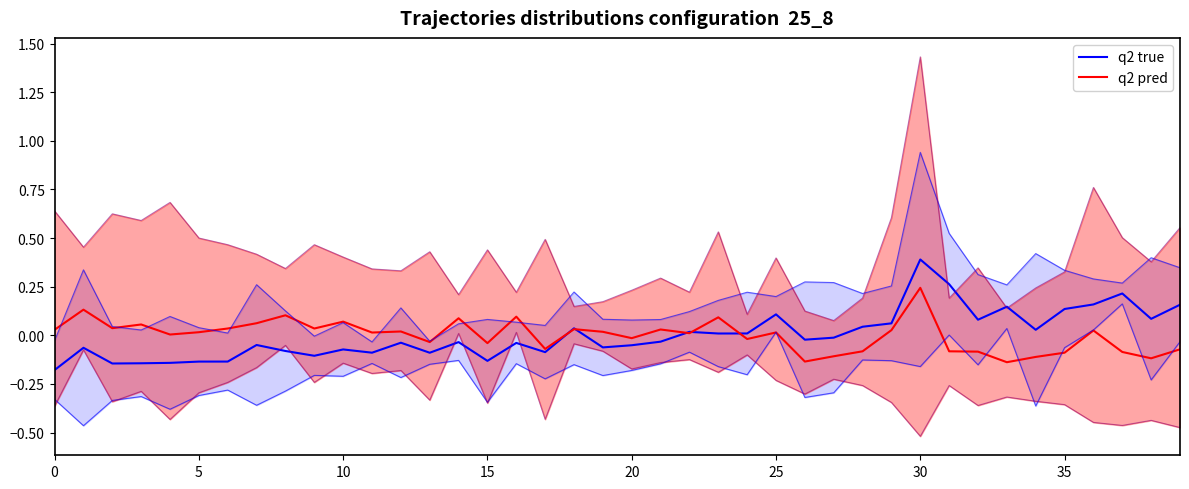

Which category has the highest value in the q2 pred series?

30